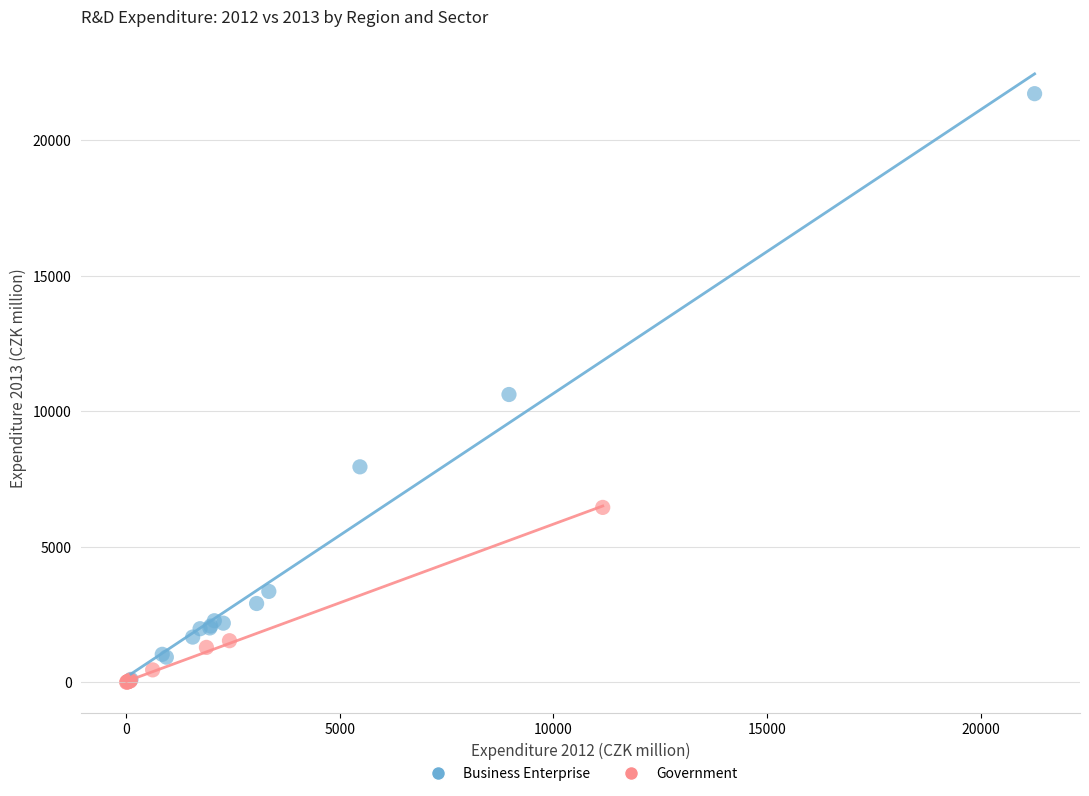

What are all the series names shown in the legend?

Business Enterprise, Government